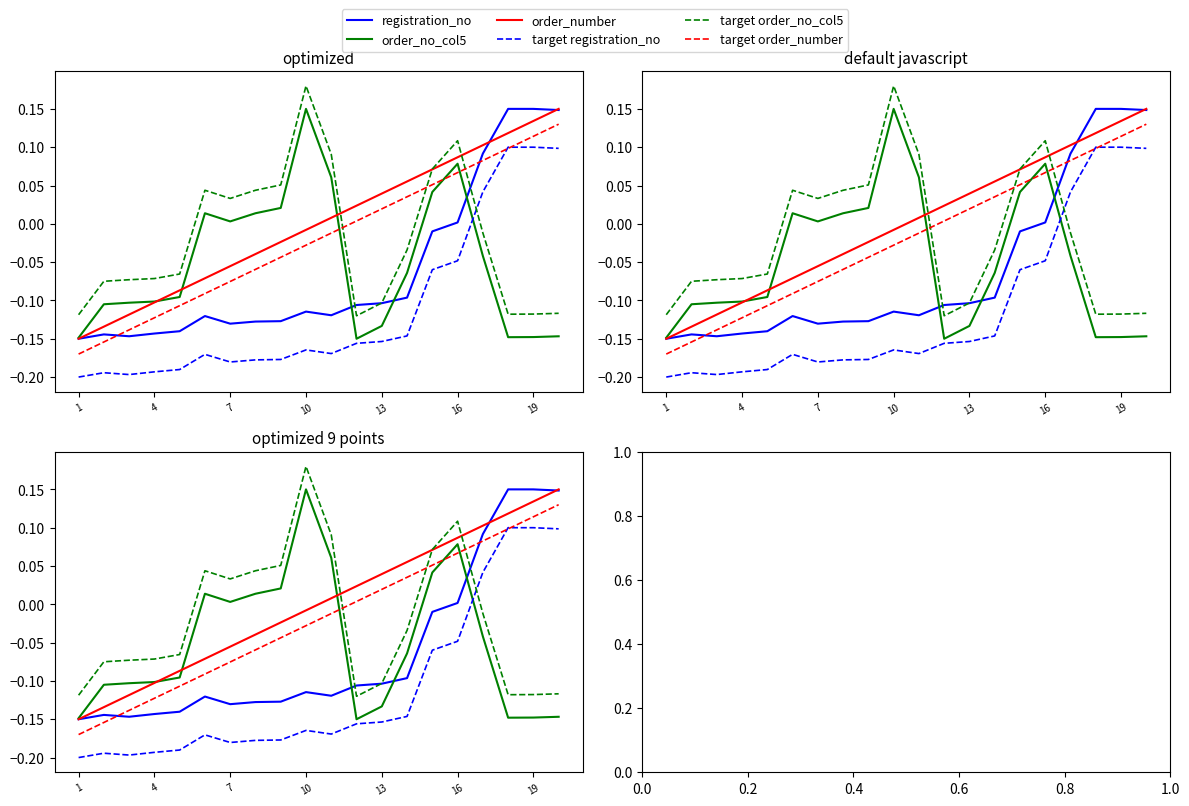

How many intersections are there between order_number and registration_no?

2